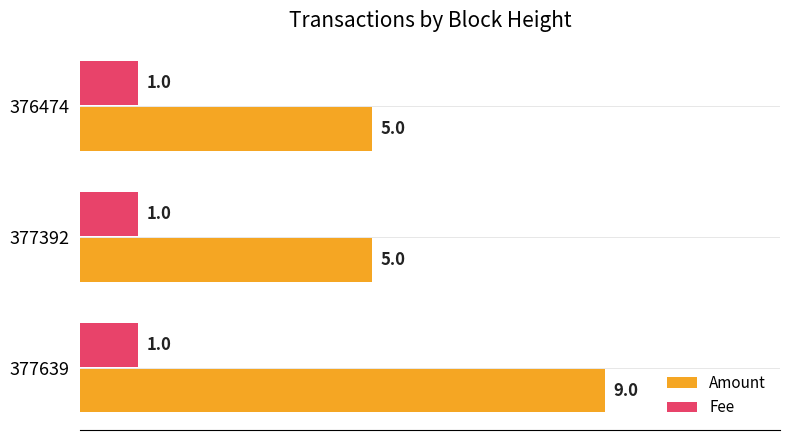

Which series has the widest spread of values?

Amount